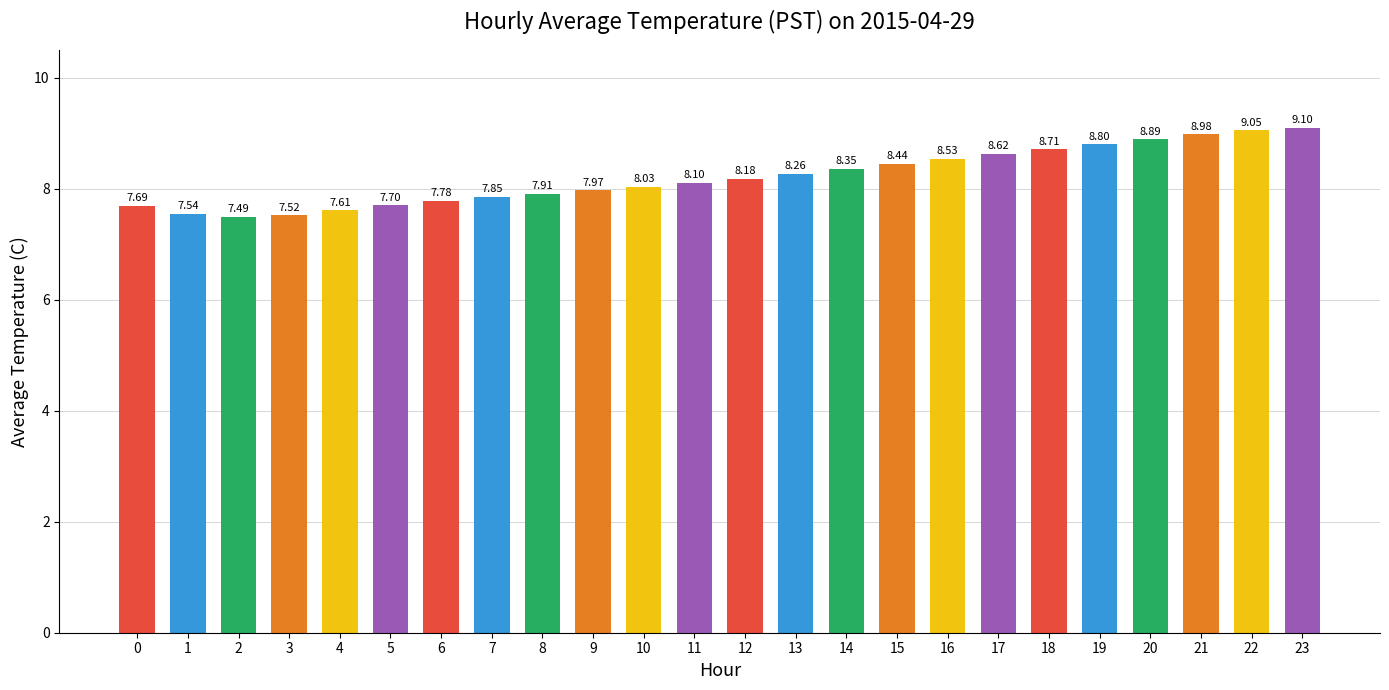

List the labels in order of value, smallest first.

2, 3, 1, 4, 0, 5, 6, 7, 8, 9, 10, 11, 12, 13, 14, 15, 16, 17, 18, 19, 20, 21, 22, 23